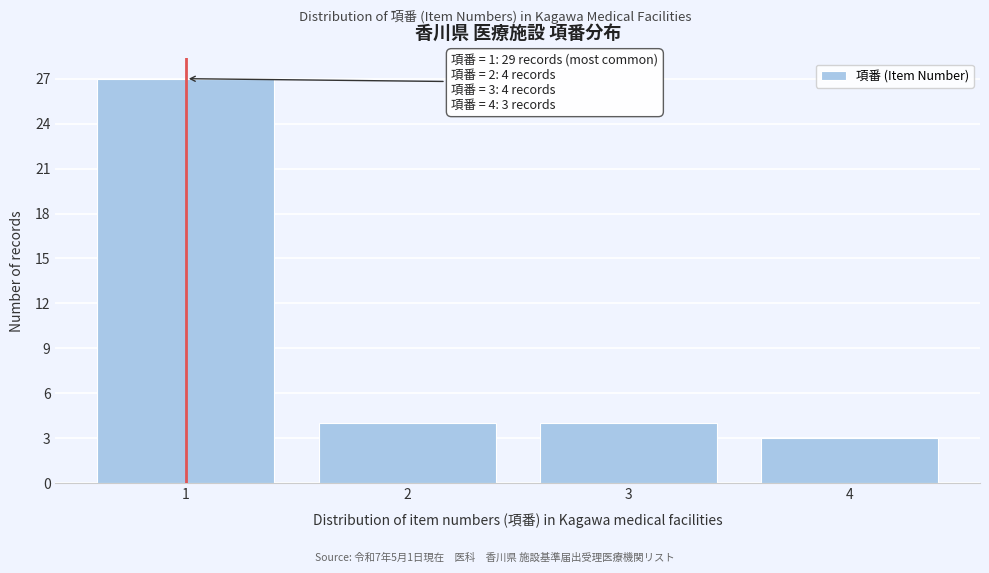

Reading left to right, extract all data points from this chart.

1=27	2=4	3=4	4=3